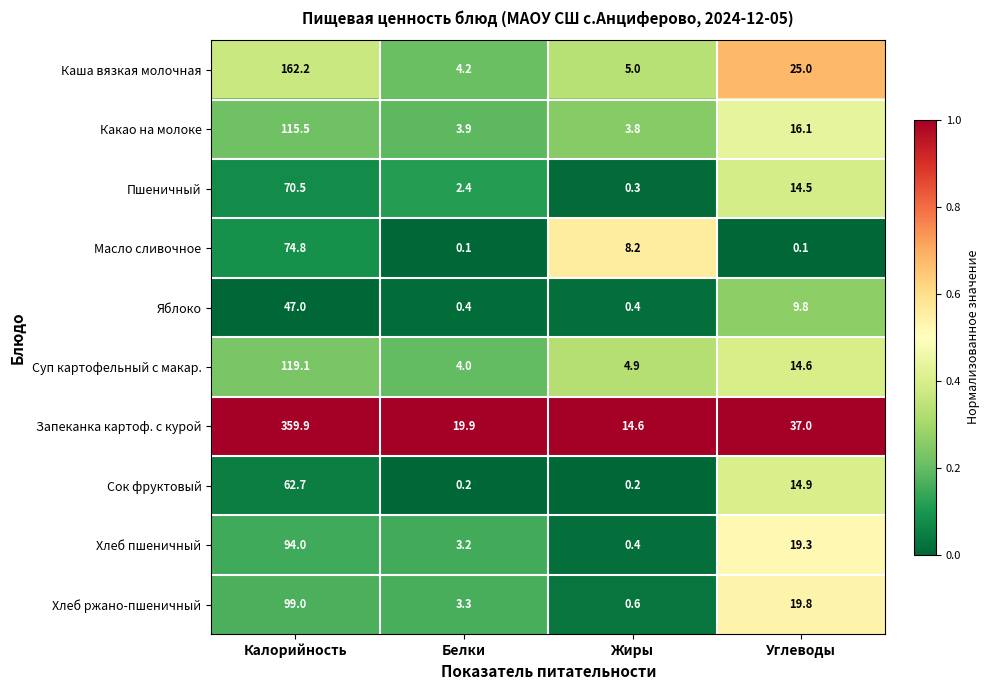

At which label is Яблоко closest to 23?

Углеводы